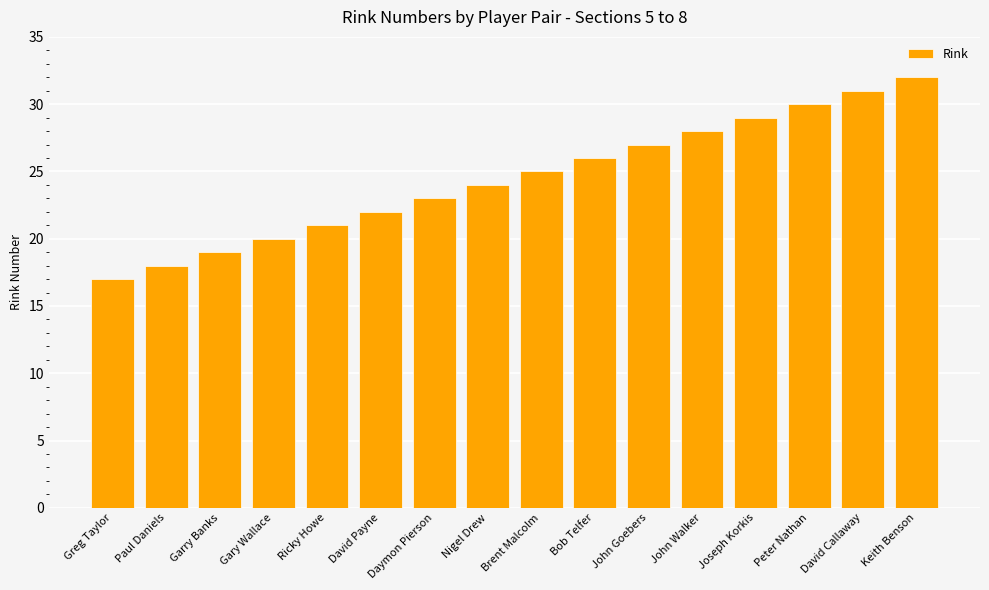

What position from the left is Peter Nathan?

14